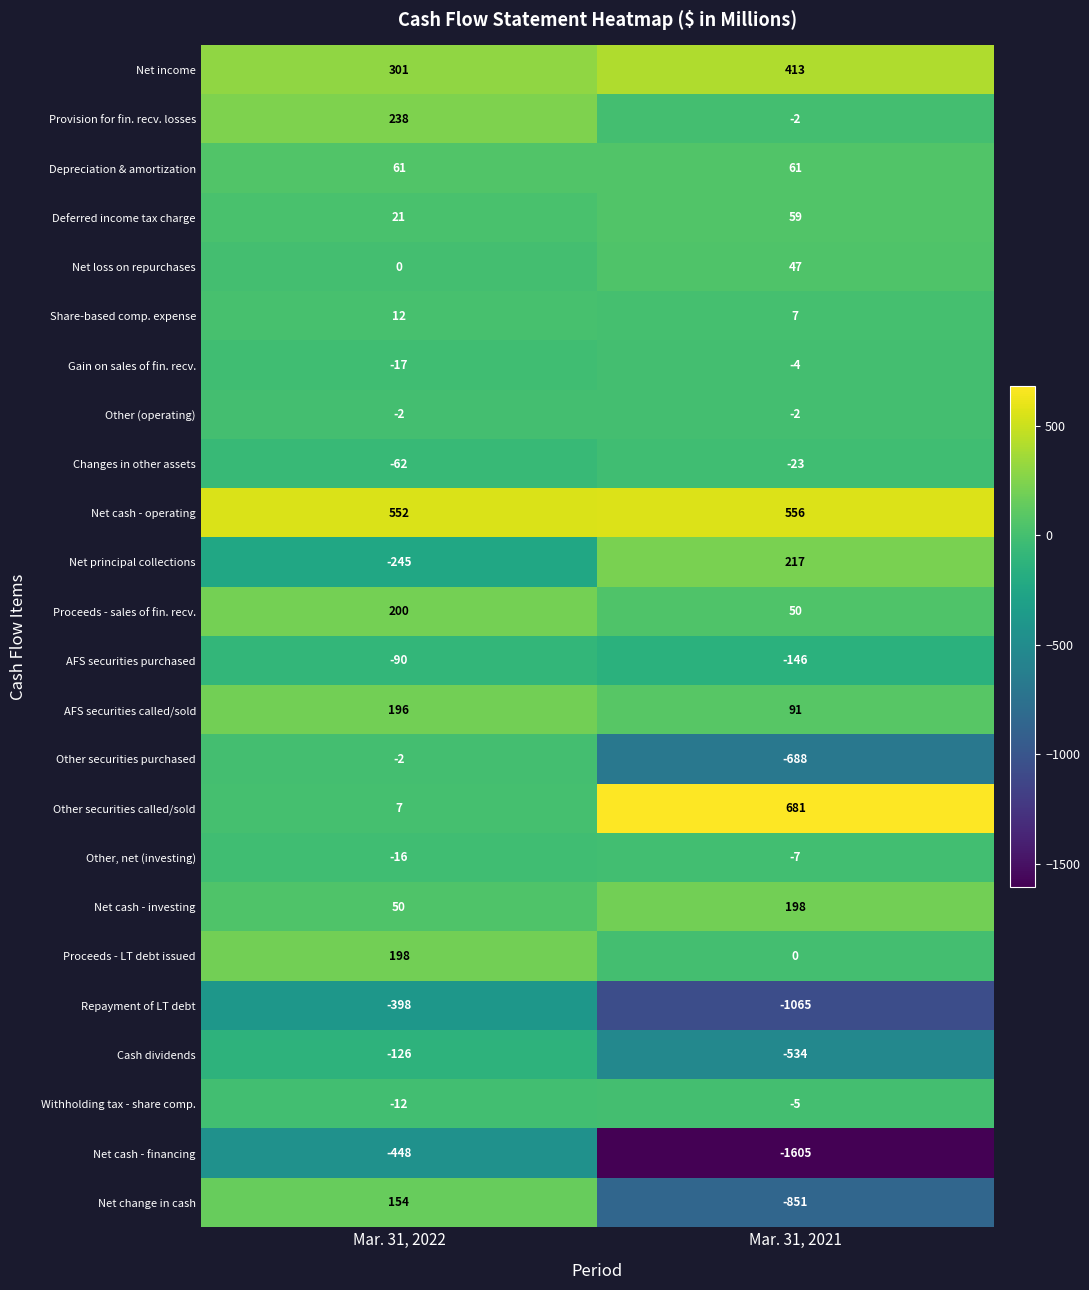

Read the Net change in cash value at Mar. 31, 2022, to the nearest 100.

200